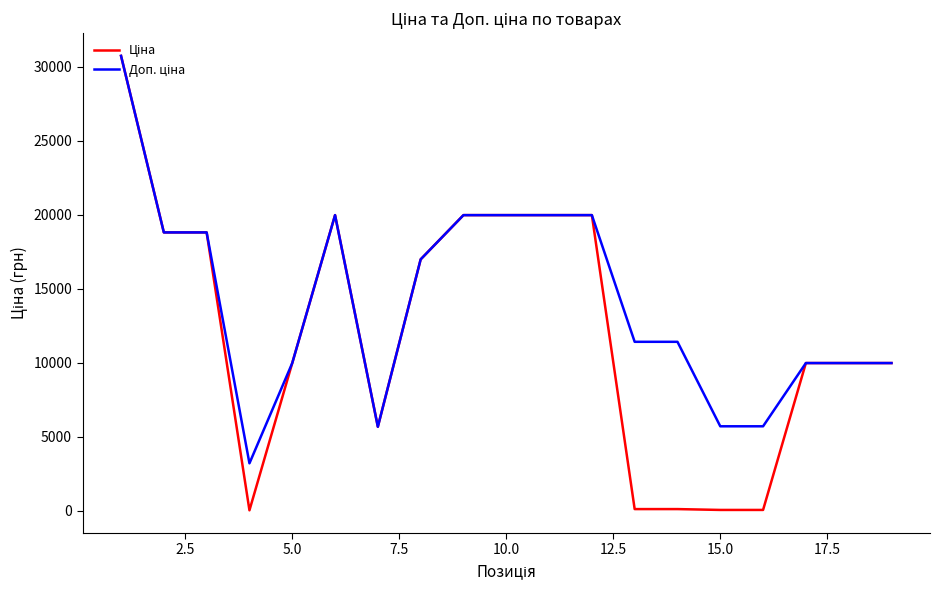

What is the maximum value shown in the chart?

30717.1